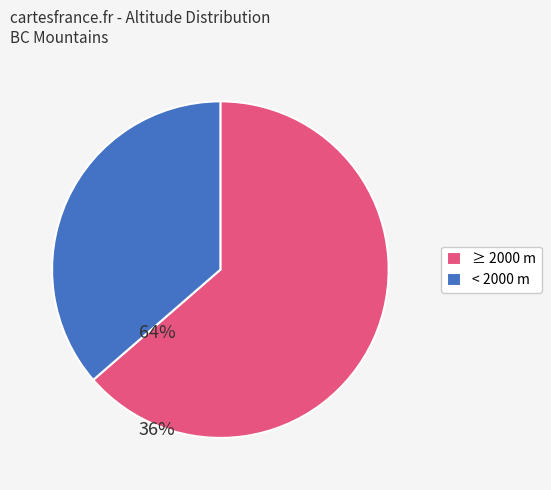

How many segments does this pie chart have?

2